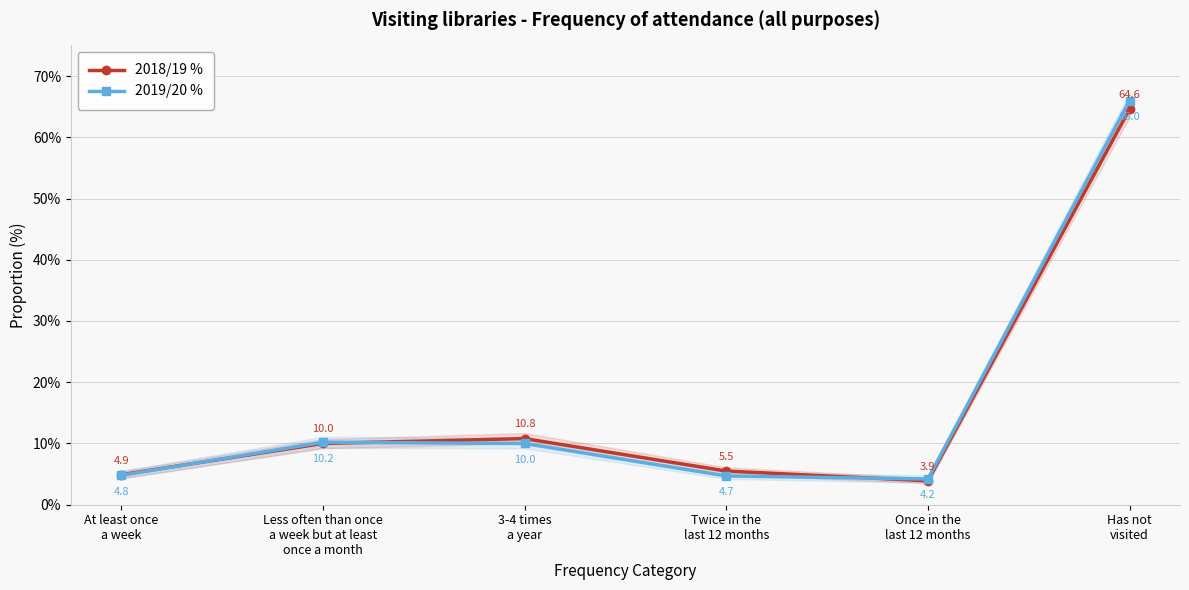

The 2018/19 % series shows 2.0 at Twice in the
last 12 months. True or false?

False